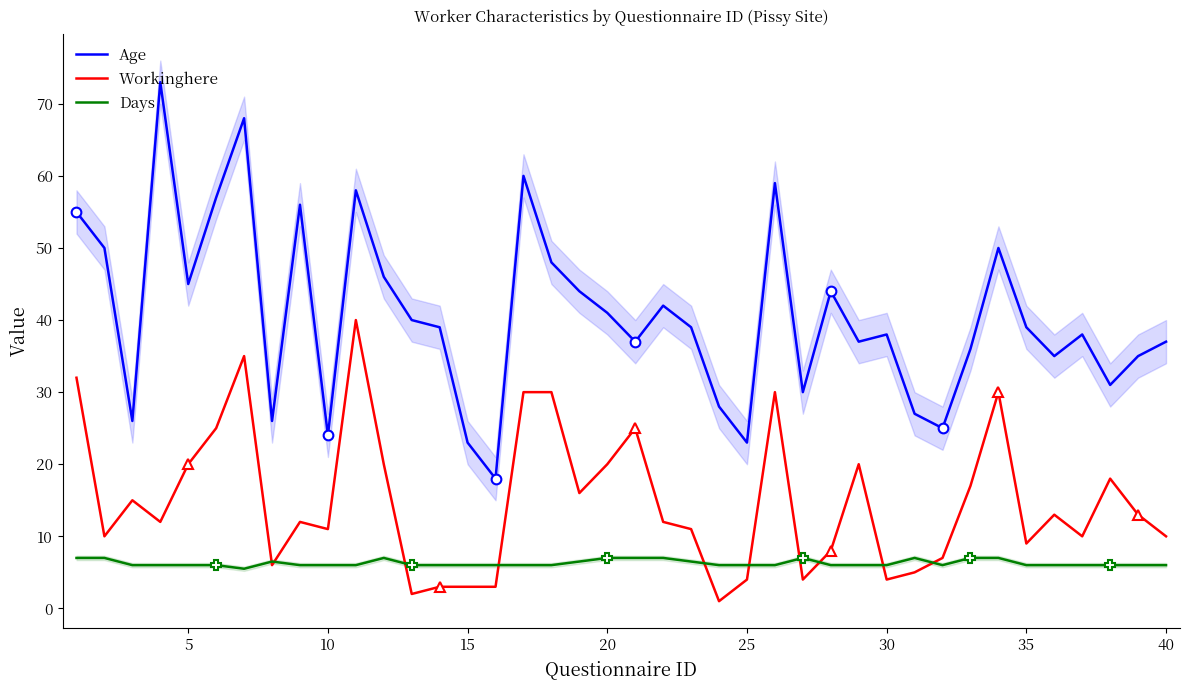

List the series in order of their overall mean, lowest first.

Days, Workinghere, Age